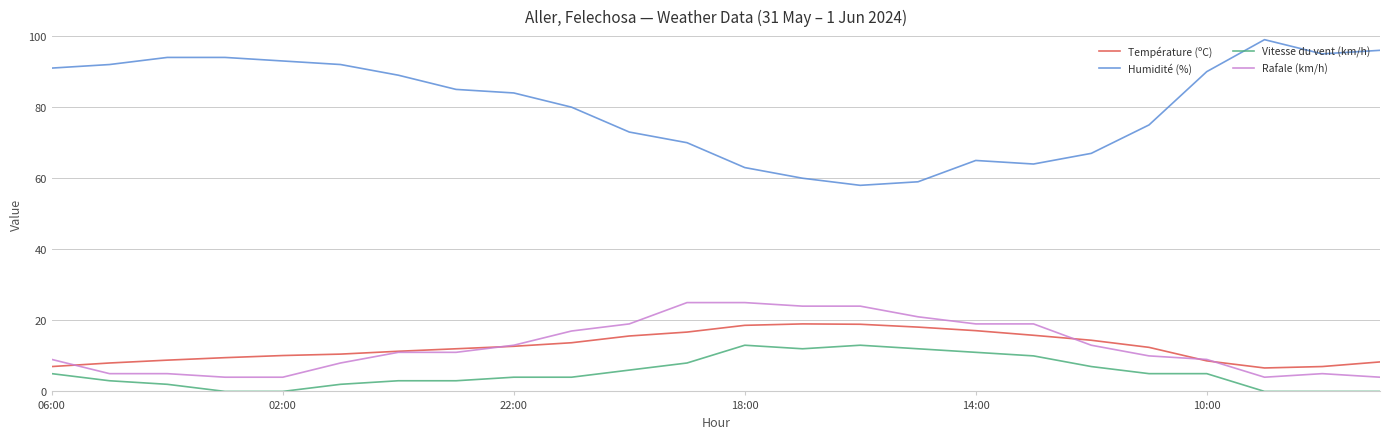

Which series has the largest total across all categories?

Humidité (%)